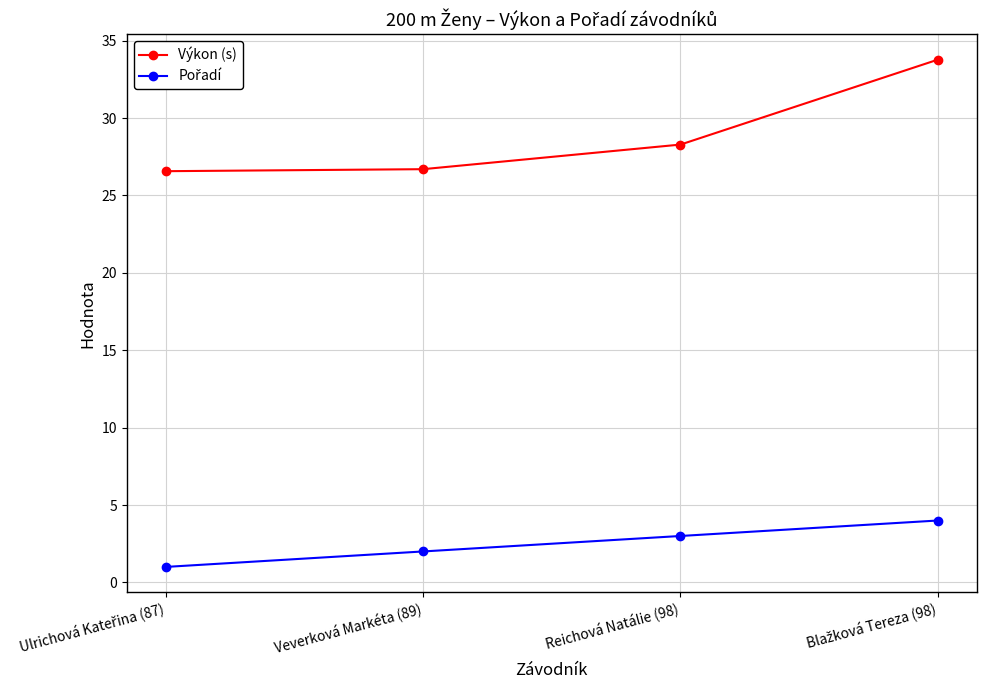

Which series has the largest range (max minus min)?

Výkon (s)